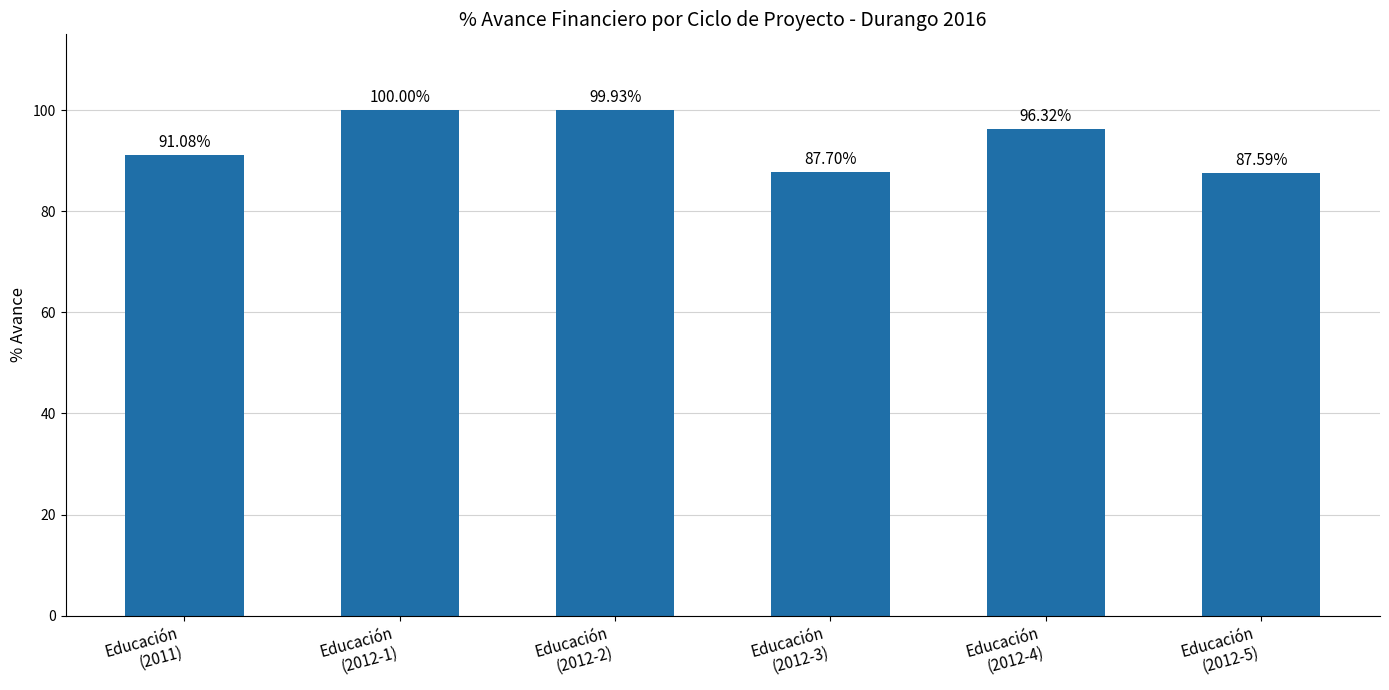

True or false: the data shows 171.2 at Educación
(2012-1).

False